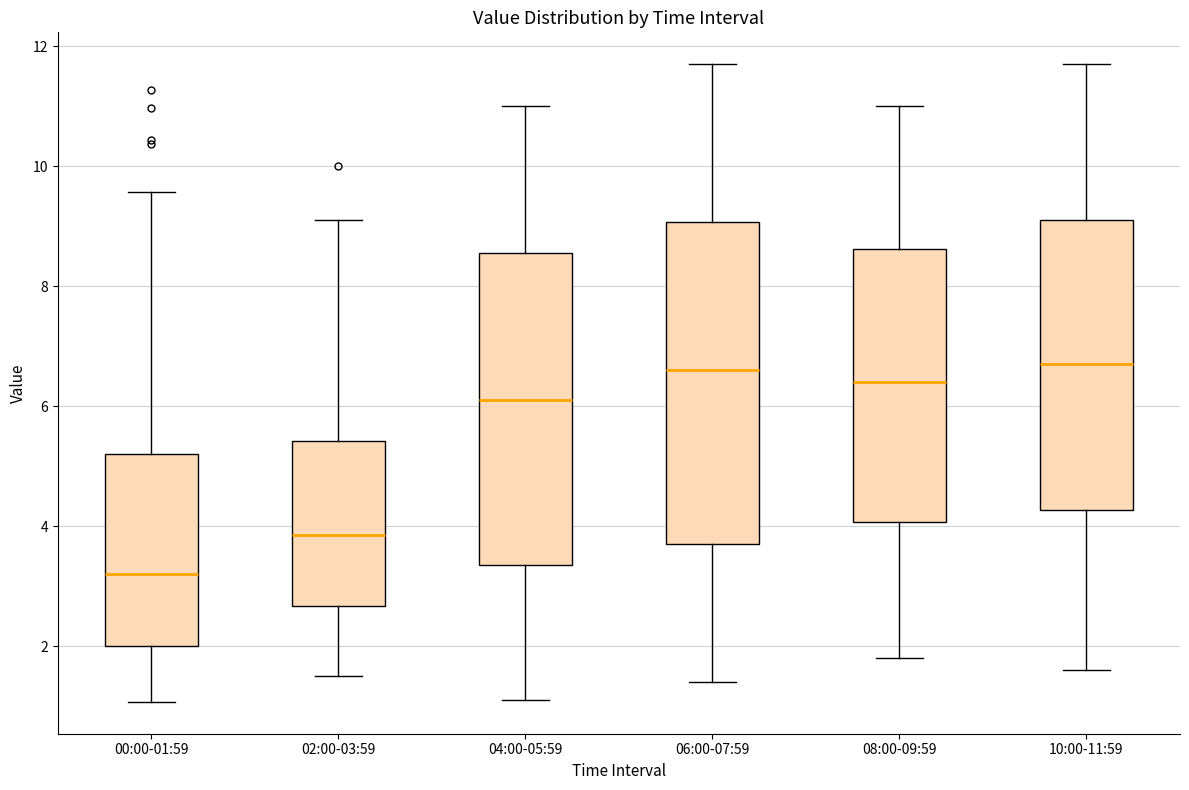

Reading left to right, read every box against the y-axis: the position of its median line, the range the box covers, and the ends of its whiskers. The values are not printed on the chart, so give them approximately, as read against the axis.

00:00-01:59: median 3.2, box 2.0 to 5.2, whiskers 1.0 to 9.6
02:00-03:59: median 3.8, box 2.6 to 5.4, whiskers 1.6 to 9.2
04:00-05:59: median 6.2, box 3.4 to 8.6, whiskers 1.2 to 11.0
06:00-07:59: median 6.6, box 3.8 to 9.0, whiskers 1.4 to 11.8
08:00-09:59: median 6.4, box 4.0 to 8.6, whiskers 1.8 to 11.0
10:00-11:59: median 6.8, box 4.2 to 9.2, whiskers 1.6 to 11.8